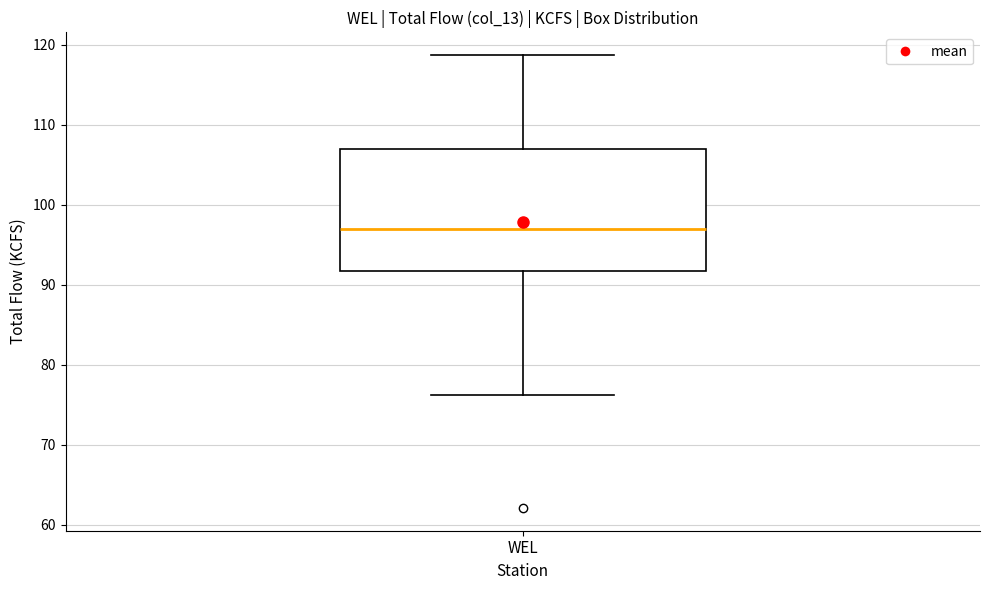

Where is the upper edge of the box for WEL on the y-axis? The values are not printed on the chart, so give them approximately, as read against the axis.

107